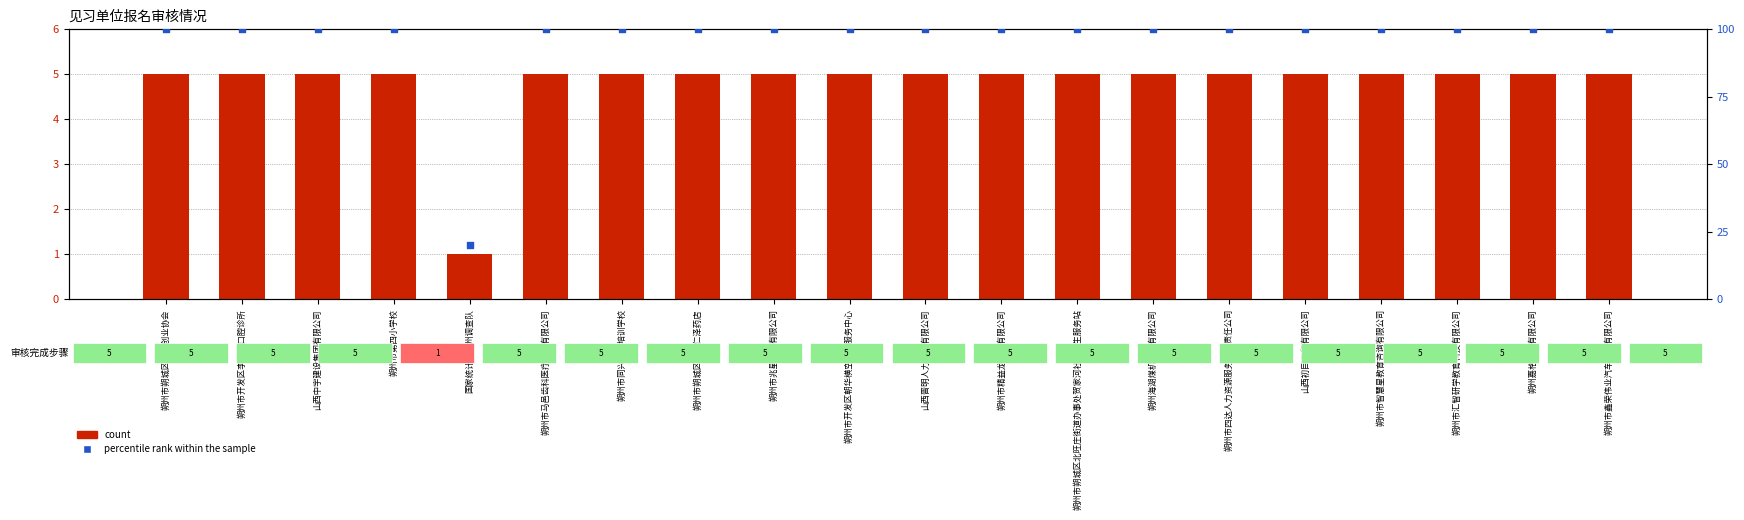

Which series has the largest total across all categories?

percentile rank within the sample